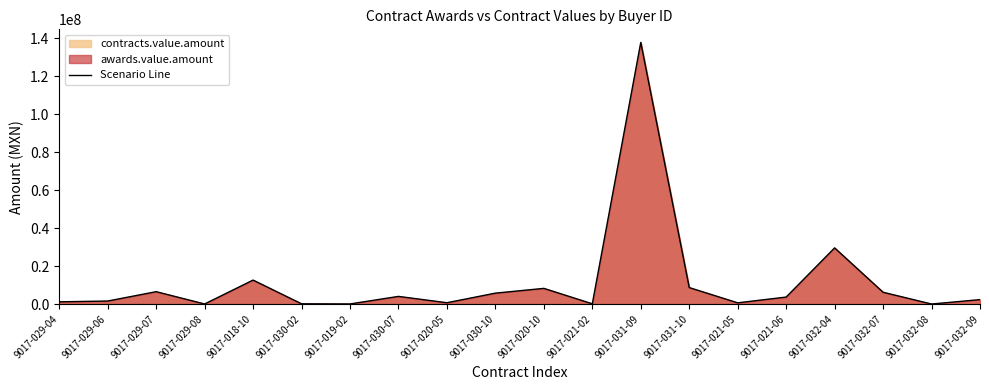

Reading left to right, transcribe all the data shown in this chart.

1173132.1	1589057.3	6519495.2	41600.0	12628864.7	127500.0	48421.1	4033051.1	696454.1	5752224.5	8264260.2	130347.8	137903441.4	8681861.4	644076.3	3684225.7	29602153.4	6214333.3	20761.0	2334657.9